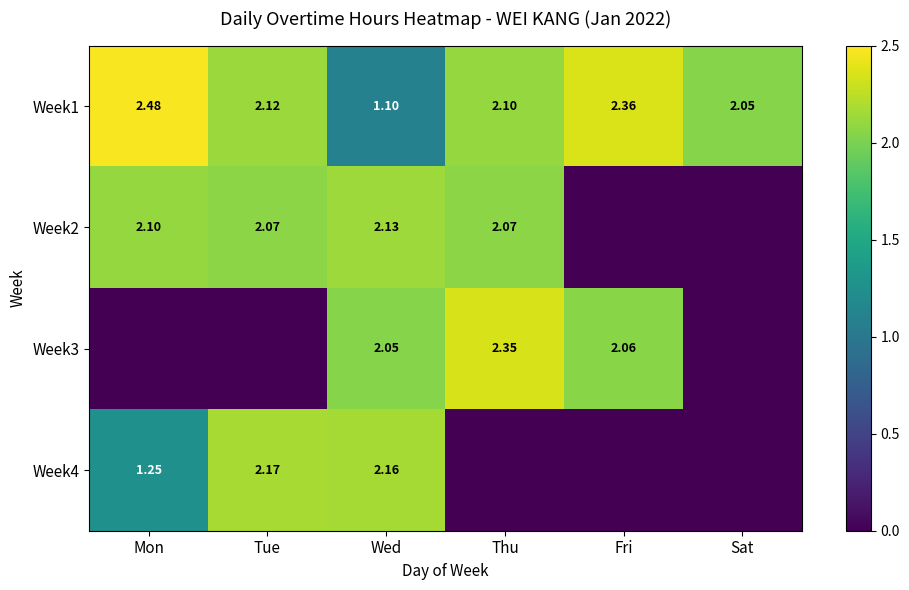

At which label does Week1 reach its minimum?

Wed